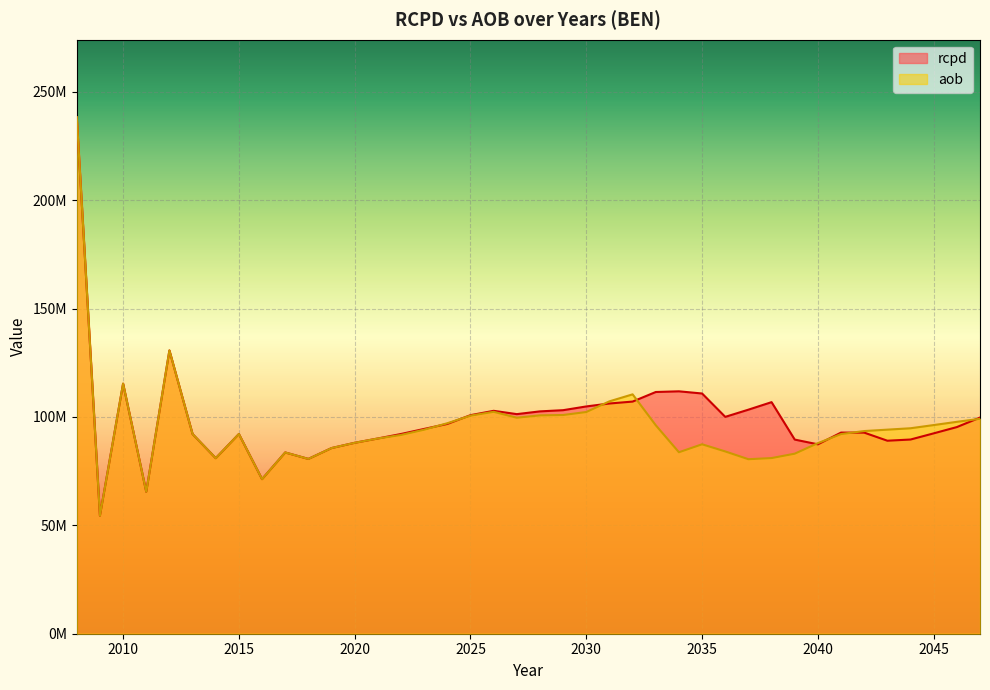

Read the rcpd value at 2008.

238286592.2